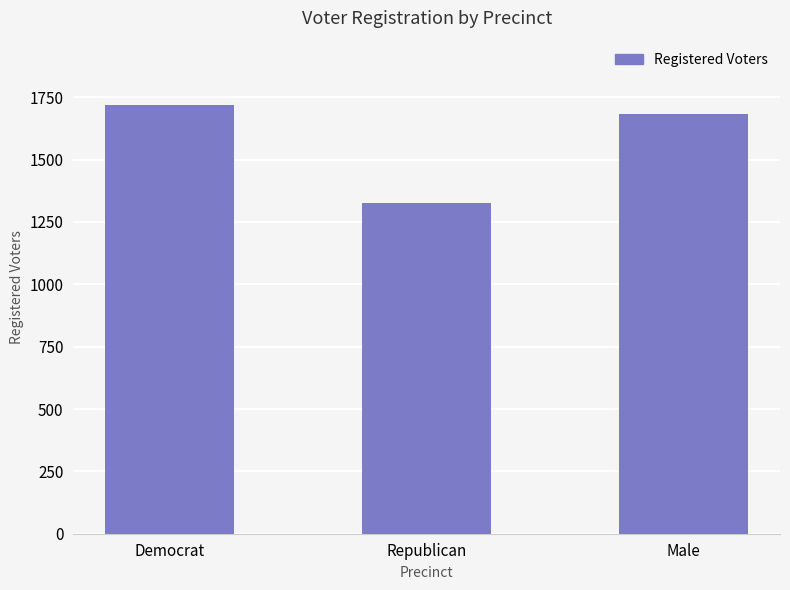

What is the change in value from Democrat to Male?

-36